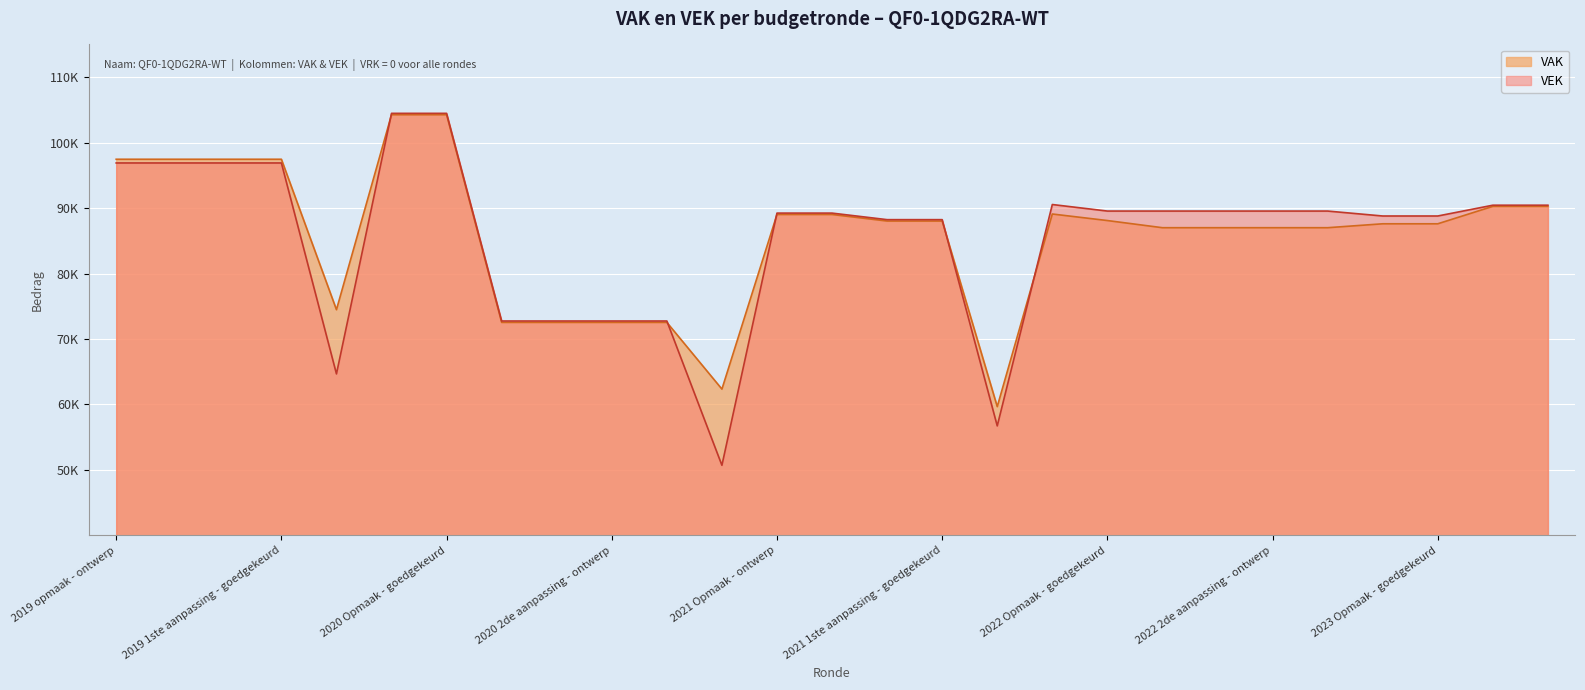

What are all the series names shown in the legend?

VAK, VEK